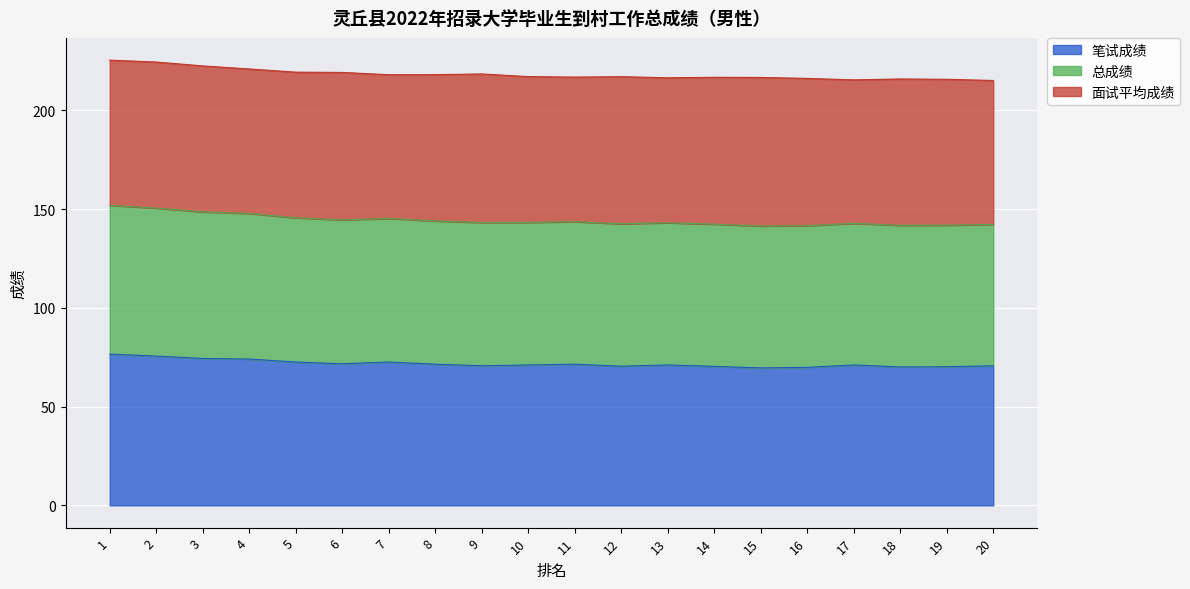

What is the total value across all series at 1?

225.5